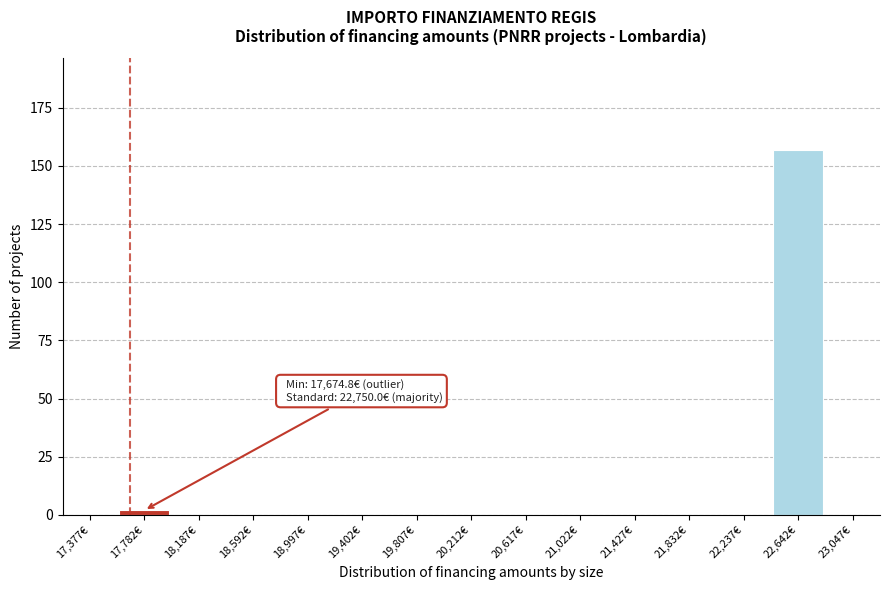

Over which range of the x-axis is the bar tallest?

22450 to 22850